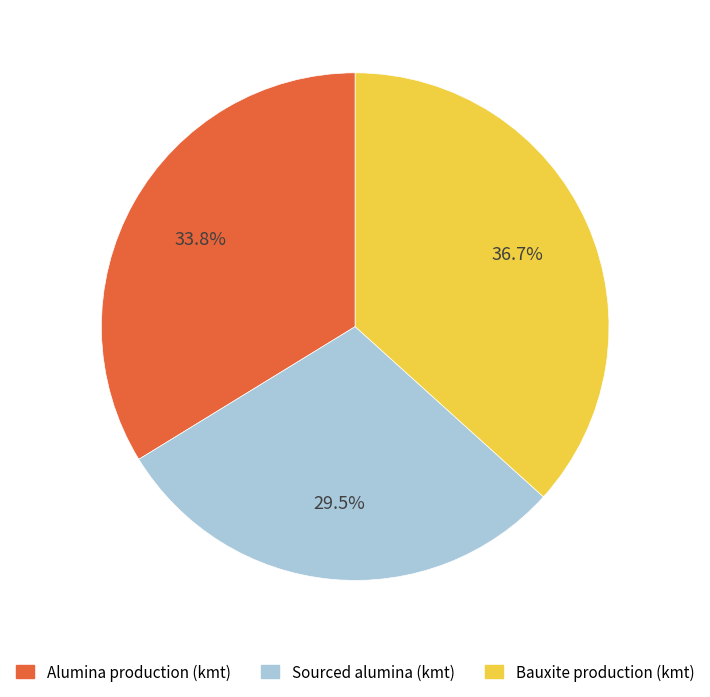

Is the sum of Sourced alumina (kmt) and Alumina production (kmt) greater than half?

Yes